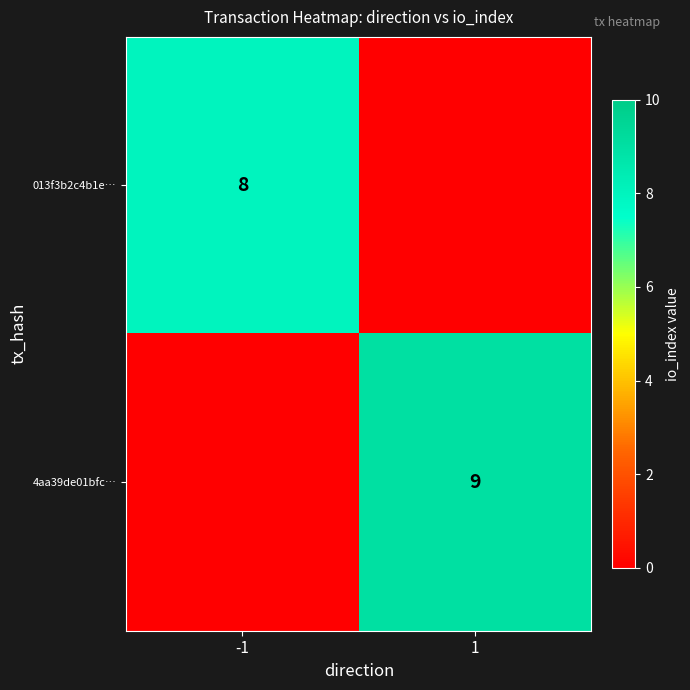

Is it true that 013f3b2c4b1e… equals 8 at -1?

True